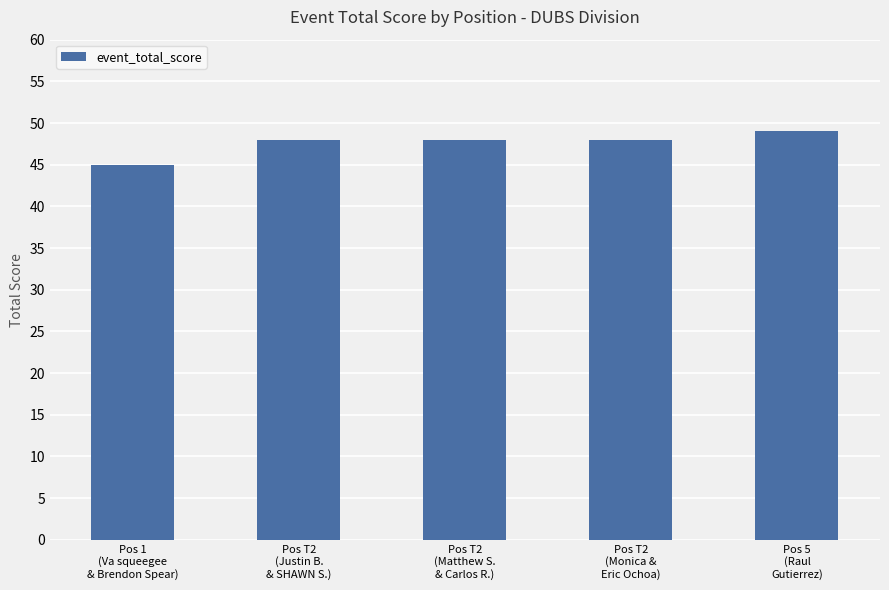

What is the difference between the values at Pos 1
(Va squeegee
& Brendon Spear) and Pos T2
(Justin B.
& SHAWN S.)?

3